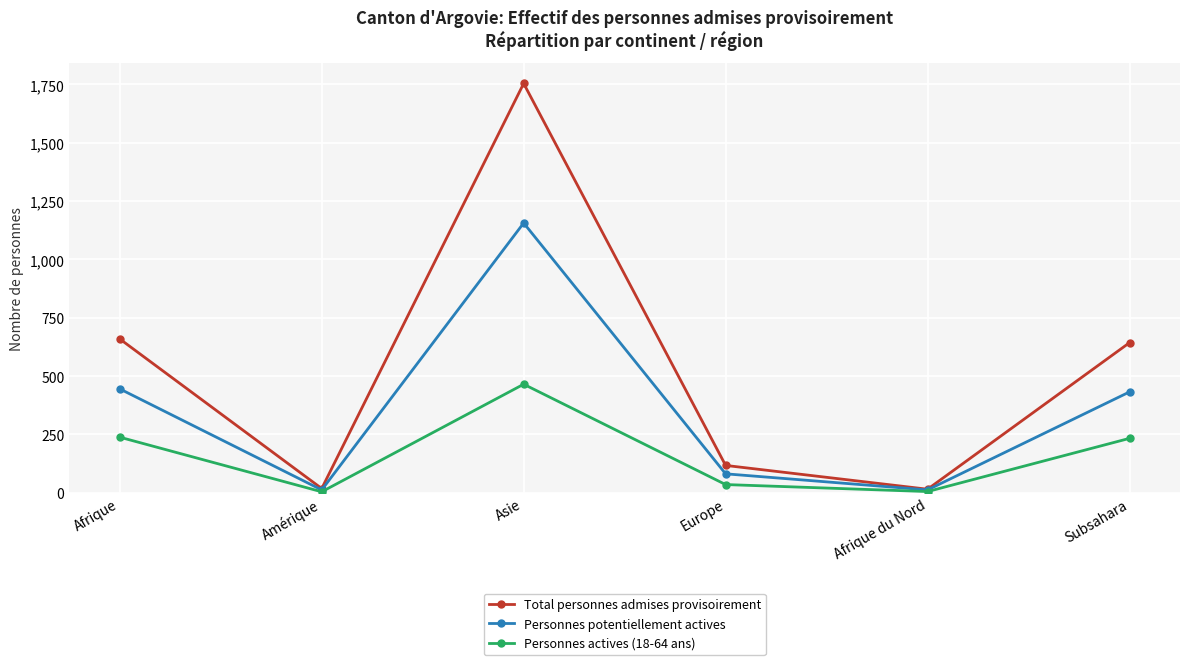

What is the label of the 5th point from the left?

Afrique du Nord